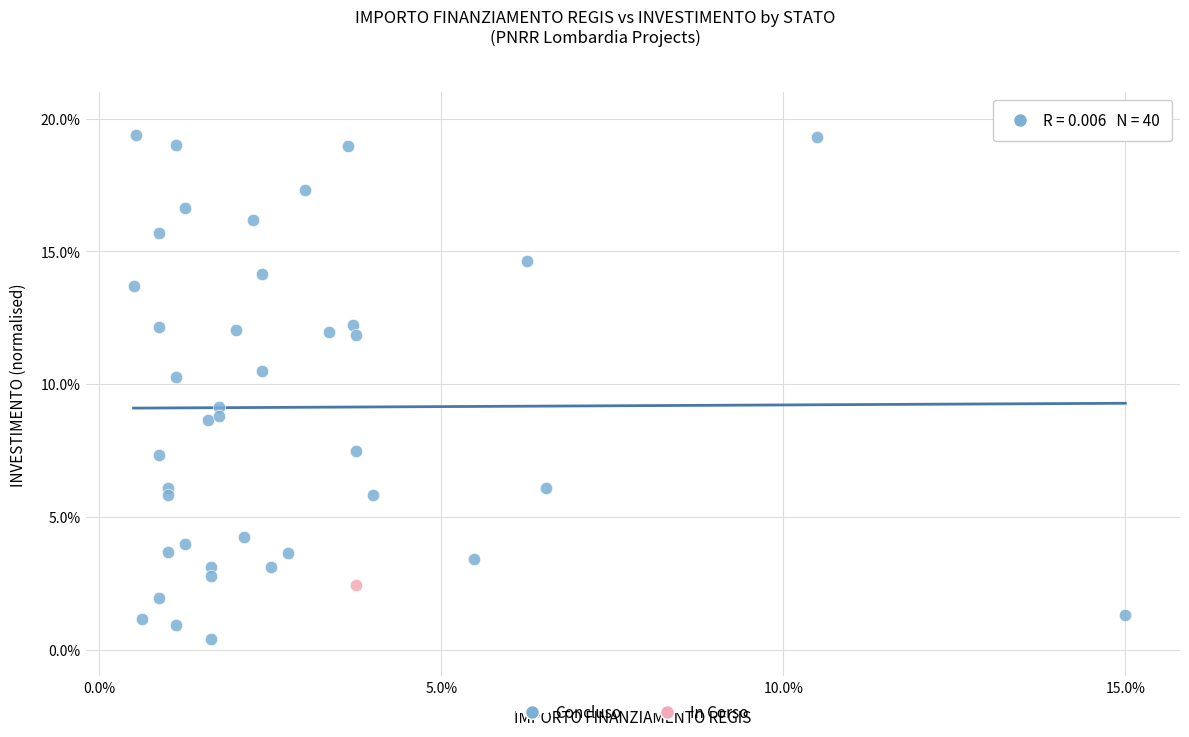

What are all the series names shown in the legend?

Concluso, In Corso